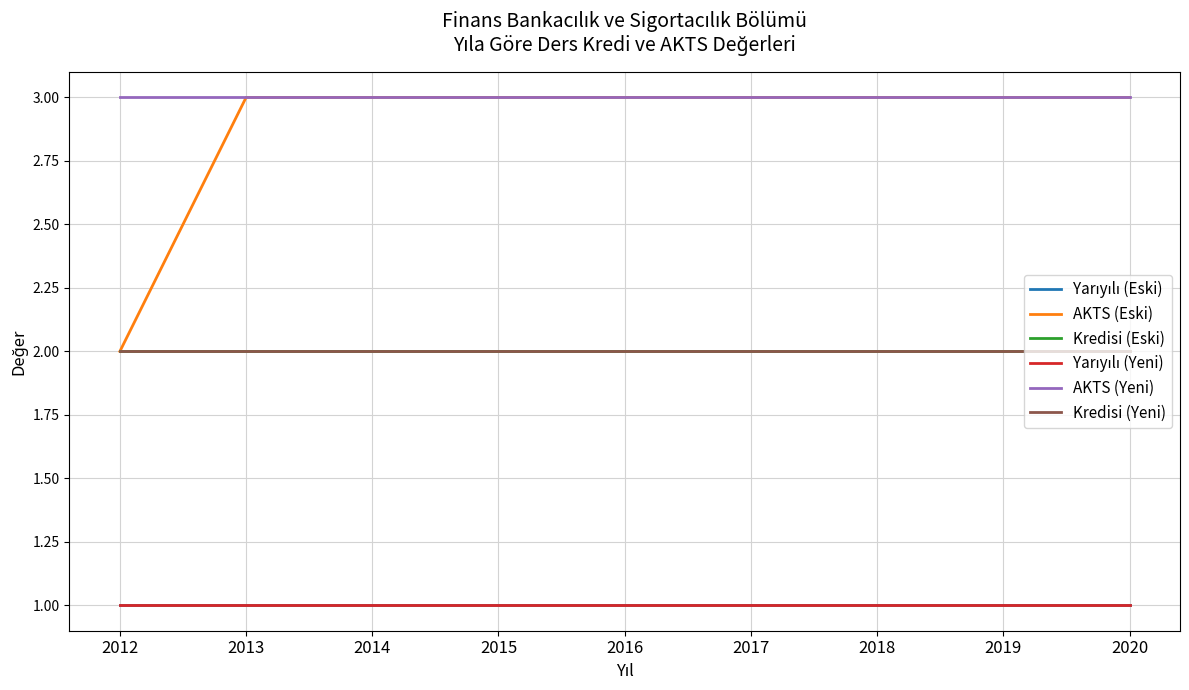

What value does the Yarıyılı (Yeni) series have at 2014?

1